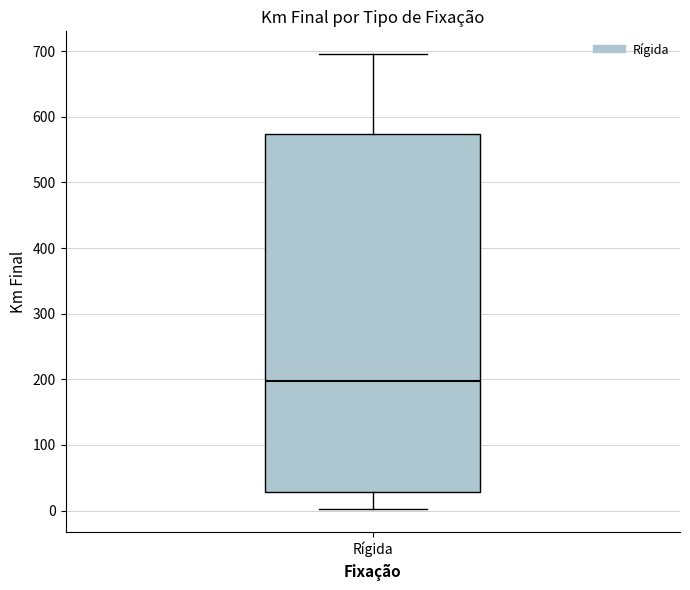

Where is the lower edge of the box for Rígida on the y-axis? The values are not printed on the chart, so give them approximately, as read against the axis.

30